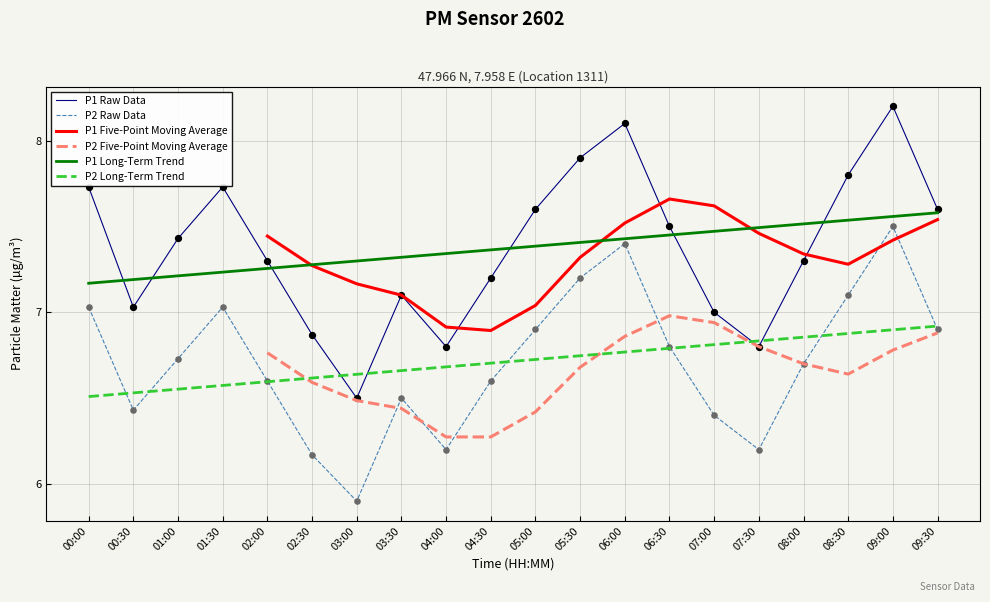

What is the total value across all series at 03:30?

41.1